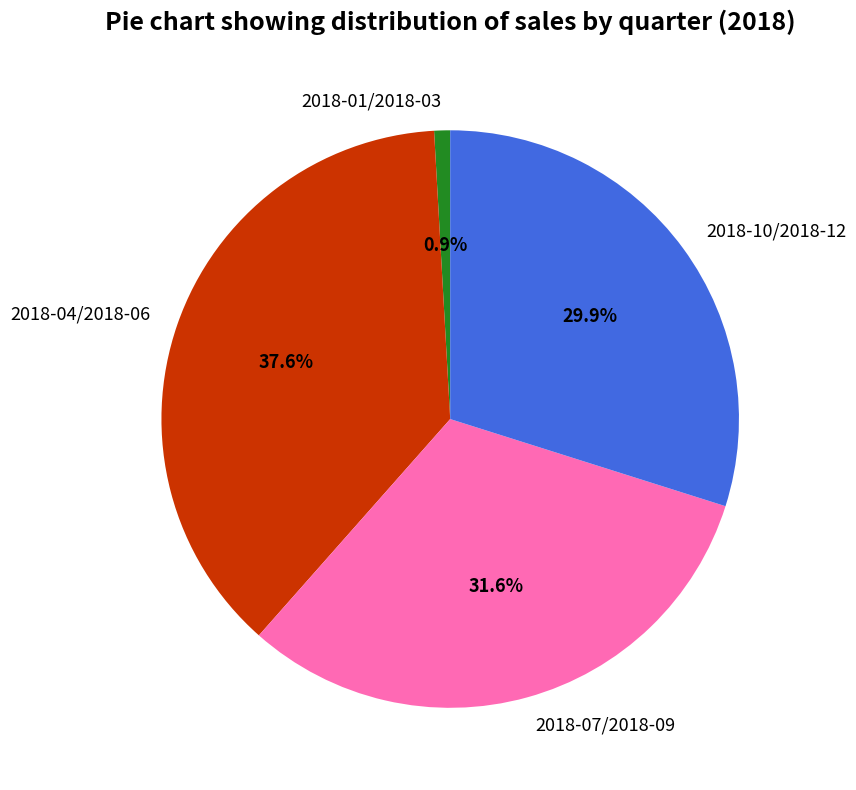

Is it true that 2018-10/2018-12 is 21% of the pie?

False